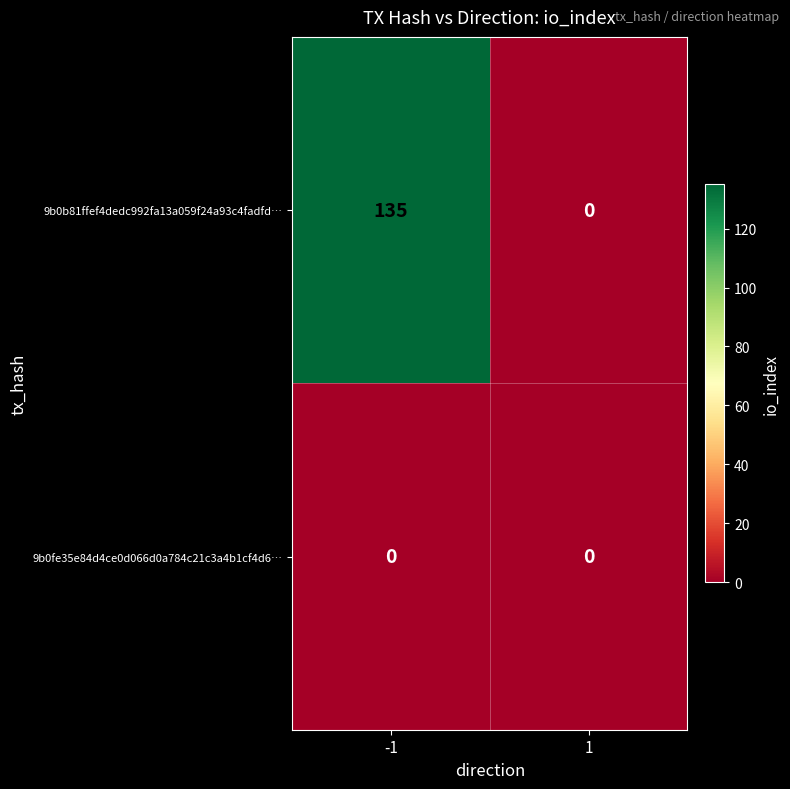

At which category does the chart reach its peak across all series?

-1